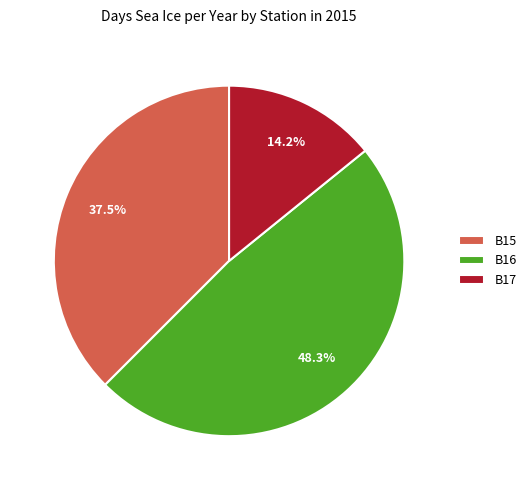

Is B17 the majority of the pie?

No